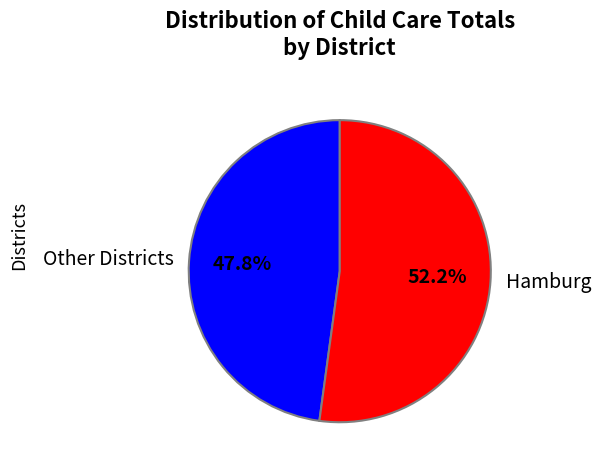

To the nearest percent, what is the average slice percentage?

50%